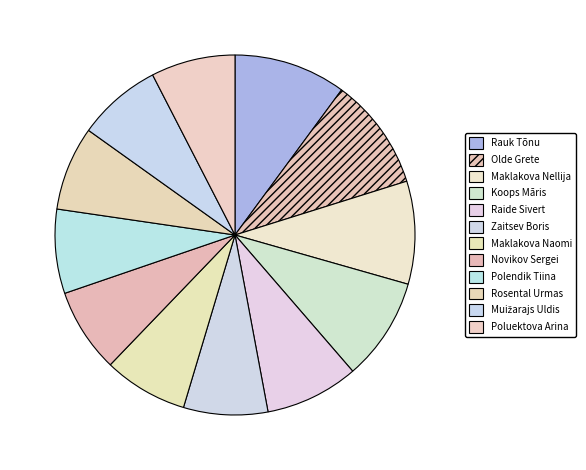

How many slices are in this pie chart?

12